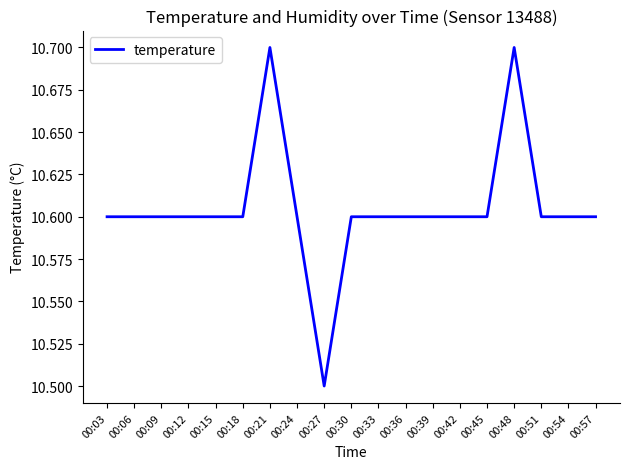

True or false: the data shows 15.1 at 00:57.

False